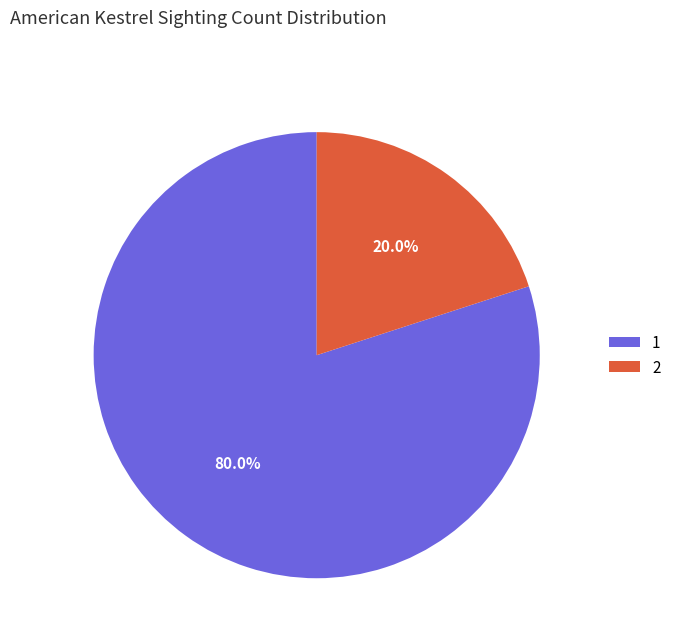

What percentage is NOT represented by 2?

80.0%